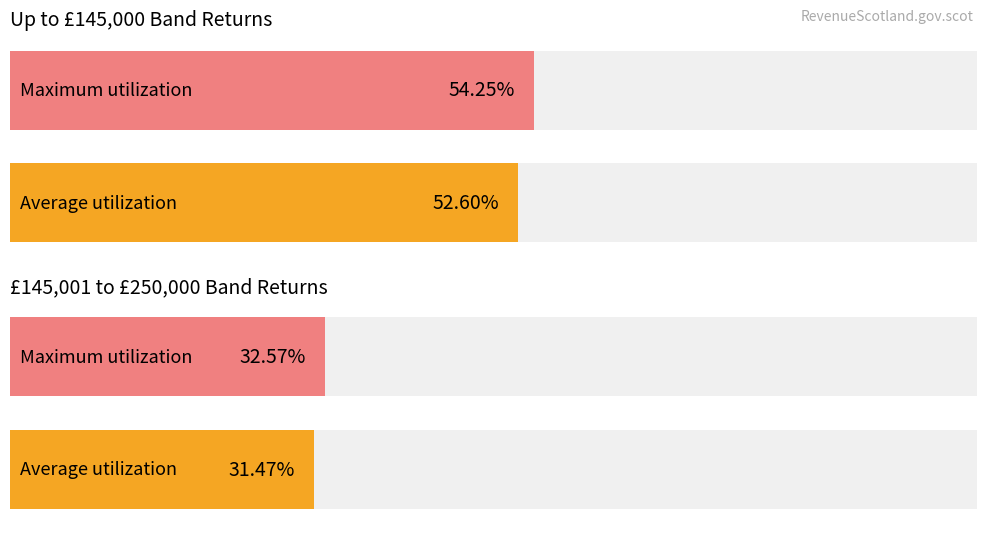

The value of £250,001 to £325,000 at 2015-05 is 211. True or false?

False